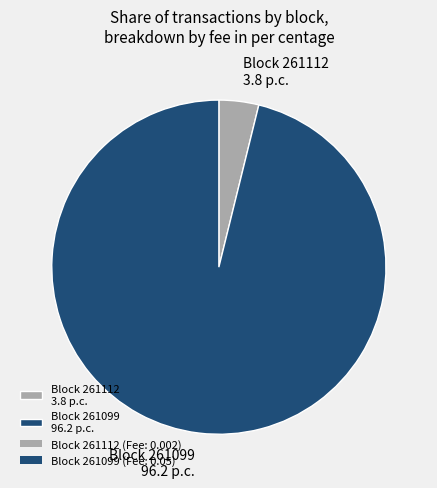

True or false: Block 261112 3.8 p.c. accounts for 4% of the total.

True